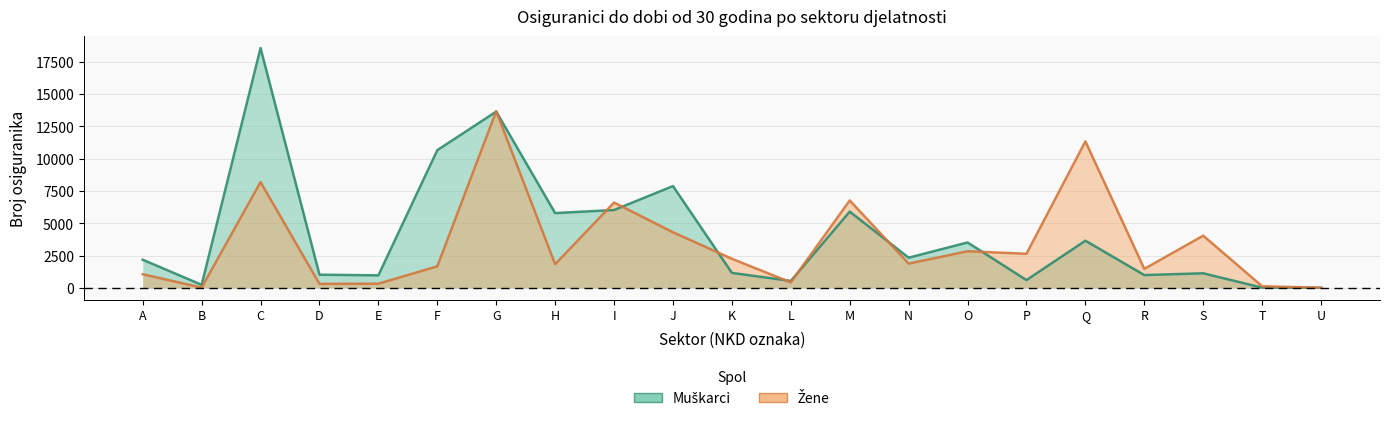

What are all the series names shown in the legend?

Muškarci, Žene